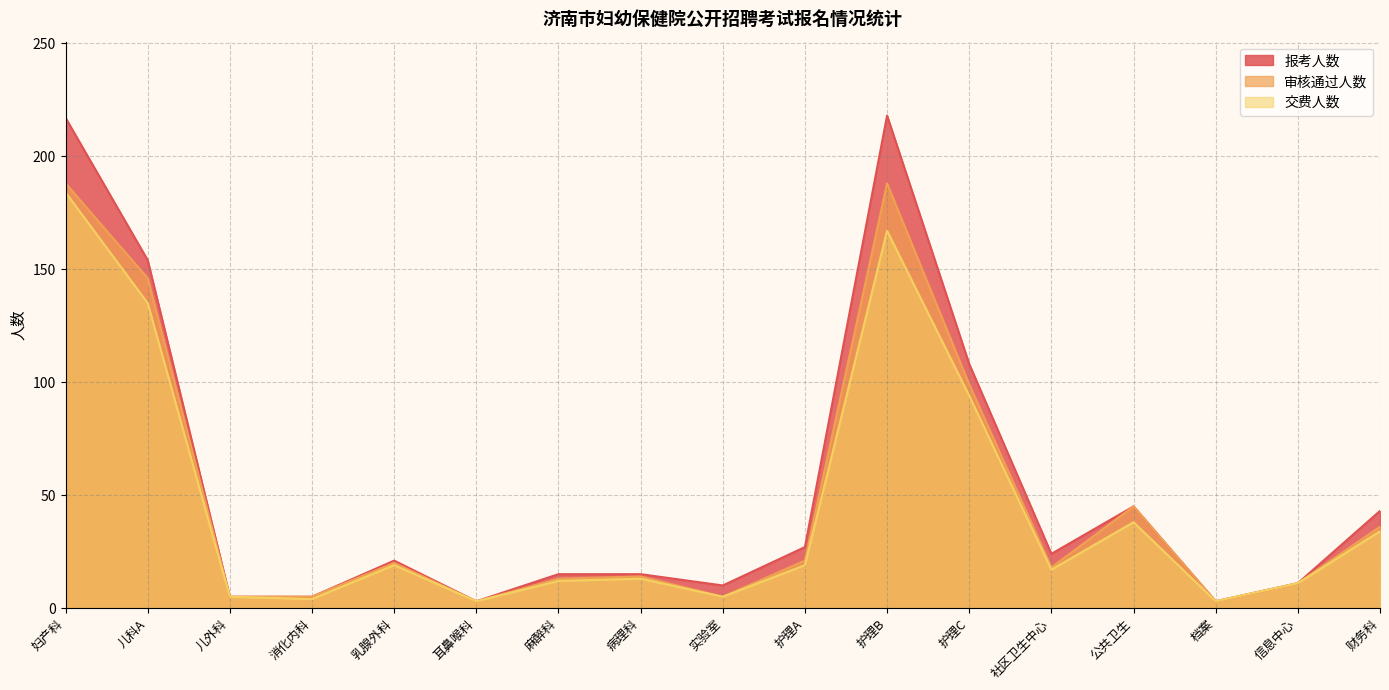

True or false: 报考人数 has more than 2 interior local peaks.

True